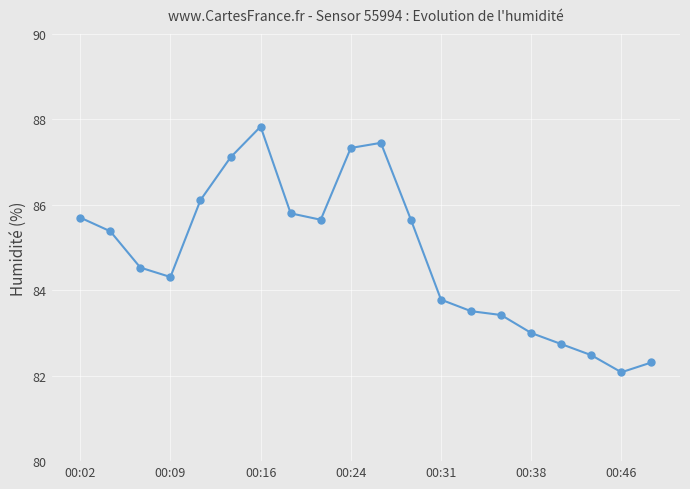

What is the maximum value shown in the chart?

87.8